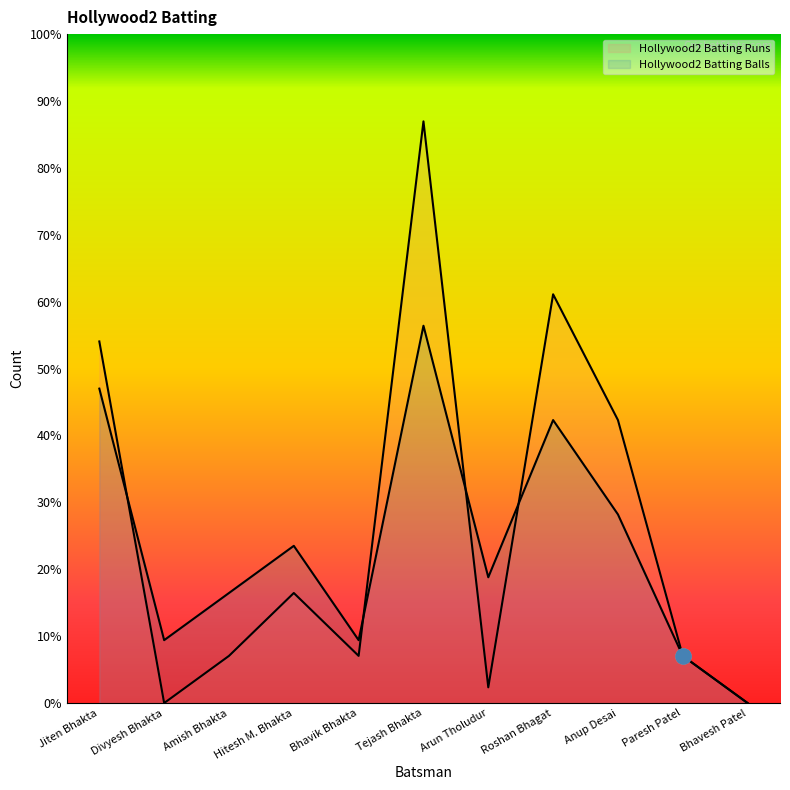

What are all the series names shown in the legend?

Hollywood2 Batting Runs, Hollywood2 Batting Balls